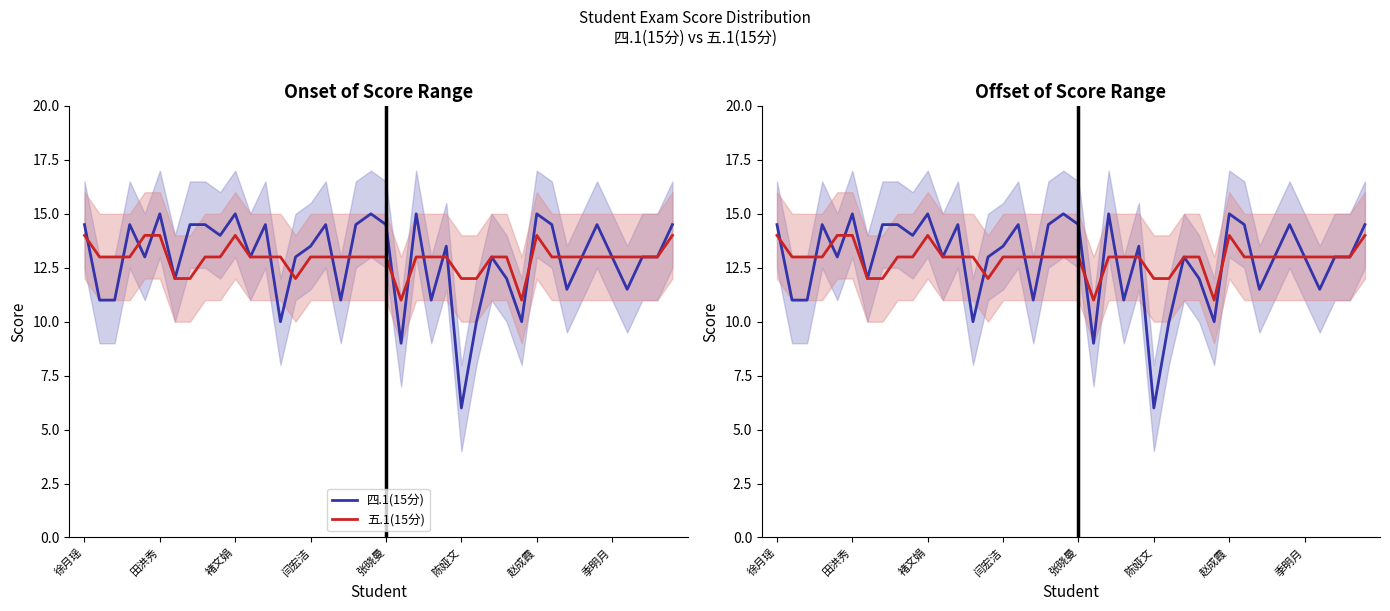

What is the spread (max minus min) of values at 22?

2.0